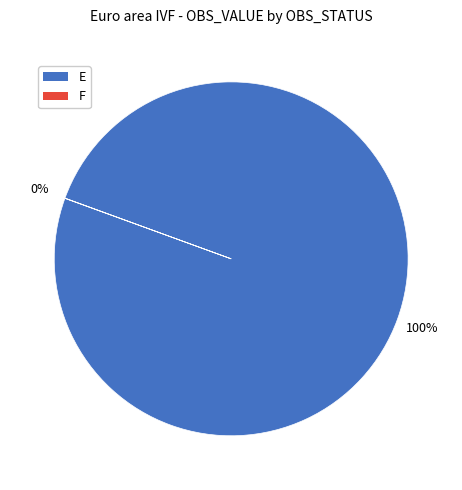

To the nearest percent, what is the difference between the largest and smallest slice percentages?

100%